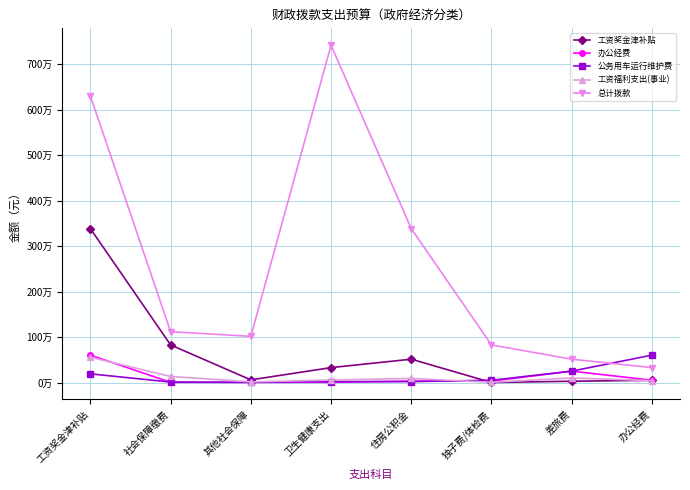

At which label is 工资奖金津补贴 closest to 1691309?

社会保障缴费